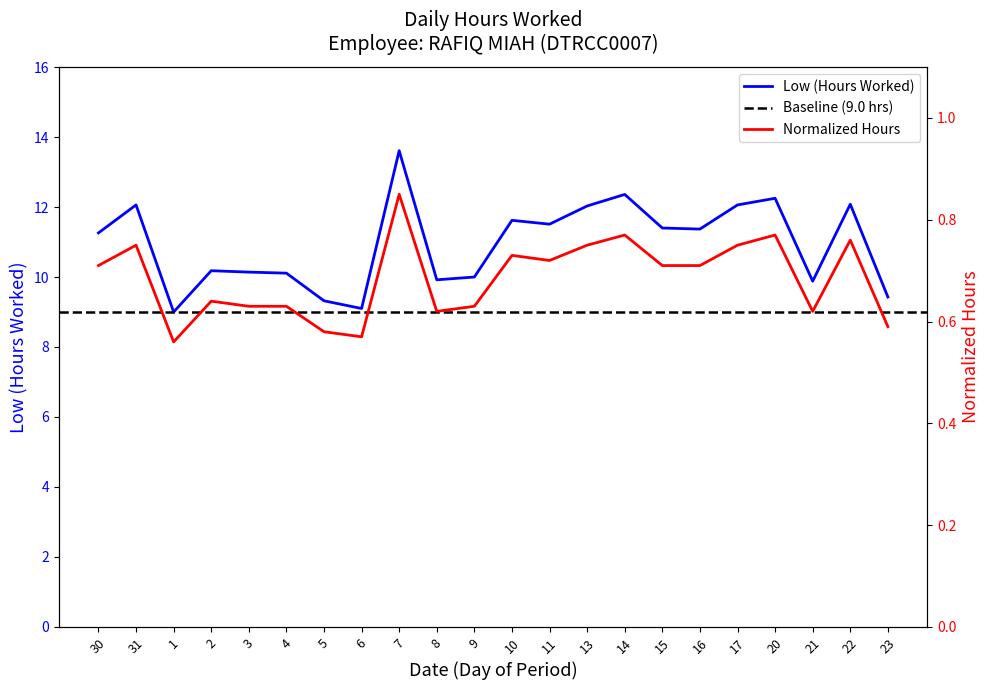

Which label corresponds to the largest value in the chart?

7